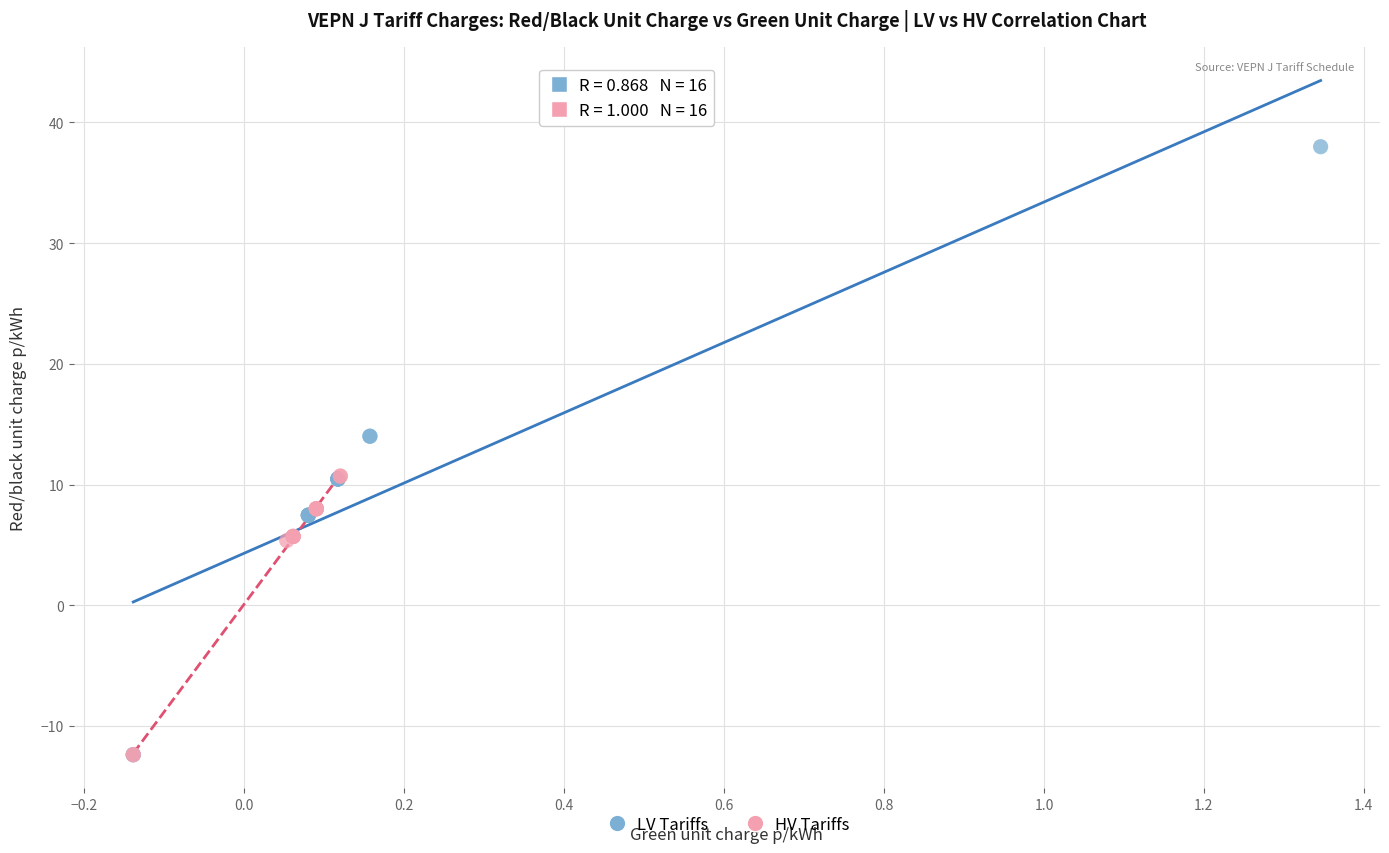

Which series has the largest Y range (max minus min)?

LV Tariffs